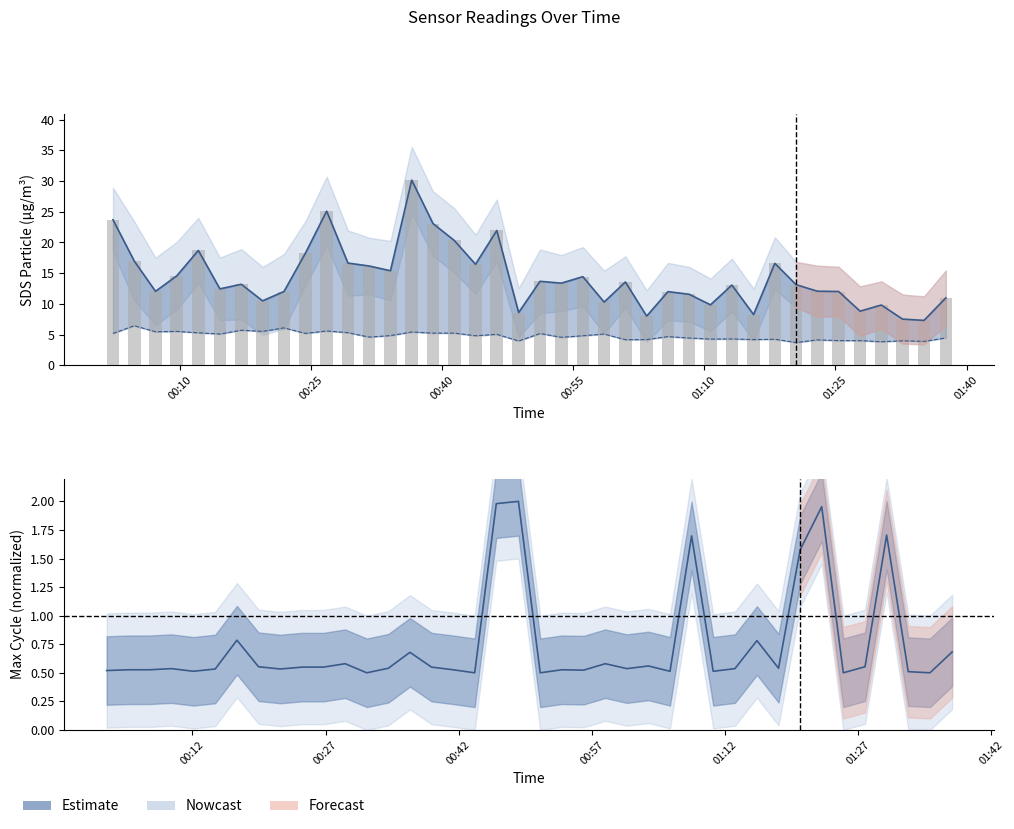

True or false: SDS_P1 has a value of 13.1 at 2021/10/29 01:20:30.

True